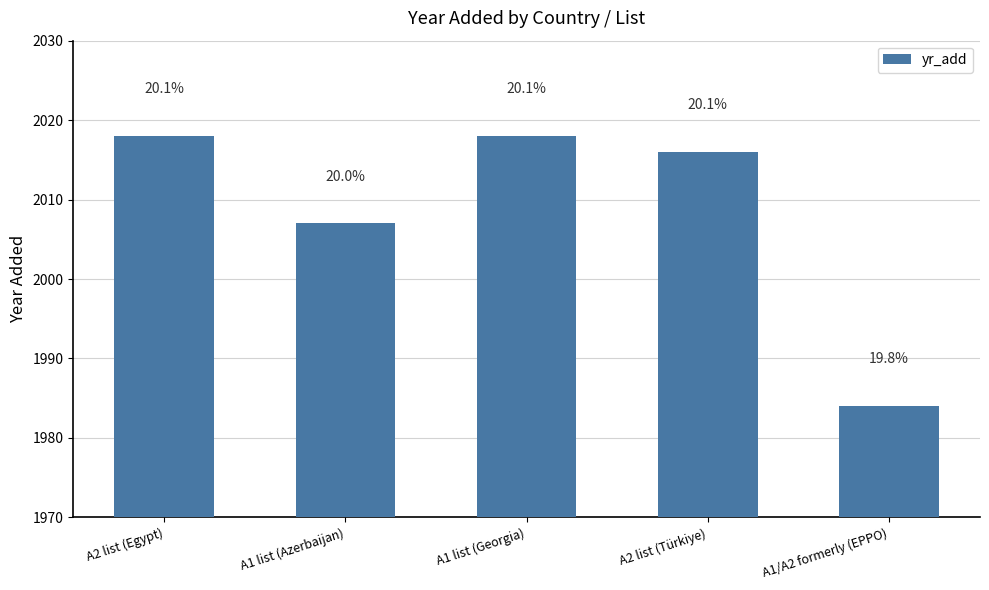

Which label corresponds to the largest value in the chart?

A2 list (Egypt)